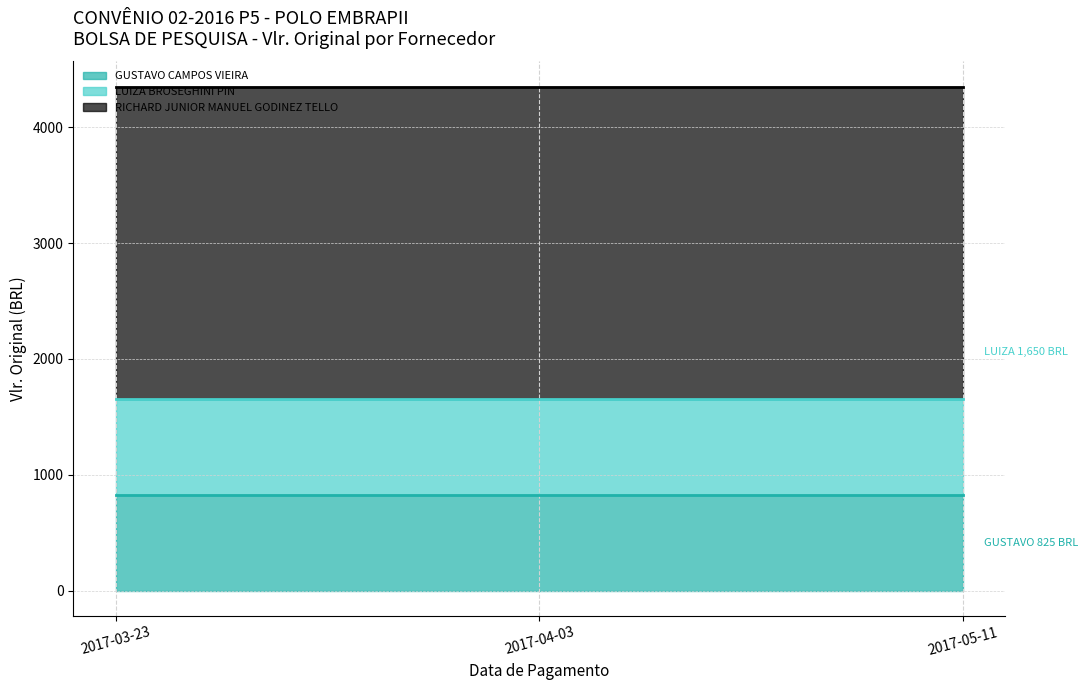

At which label does RICHARD JUNIOR MANUEL GODINEZ TELLO reach its minimum?

2017-03-23